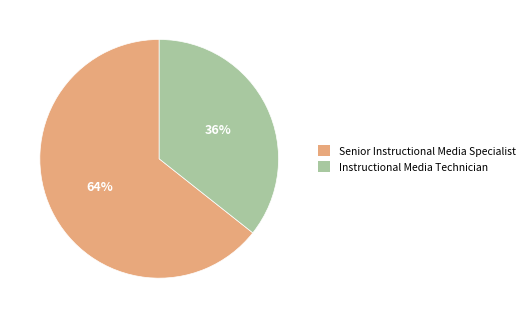

Between Senior Instructional Media Specialist and Instructional Media Technician, which is larger?

Senior Instructional Media Specialist